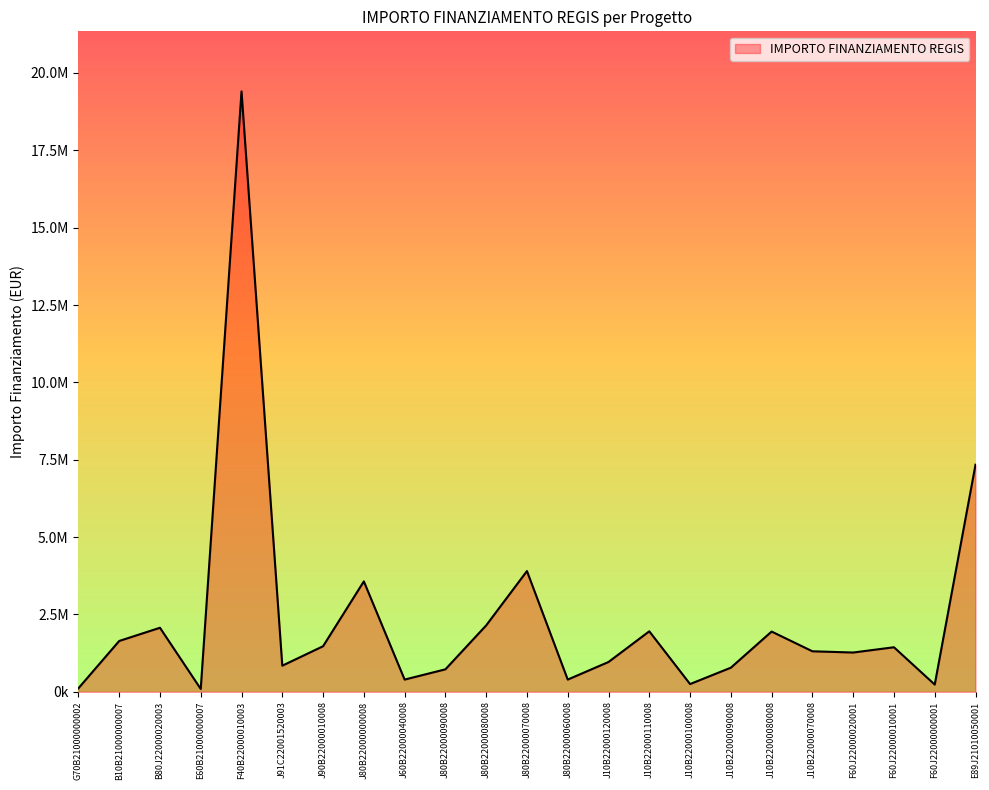

True or false: the data has more than 1 interior local peaks.

True